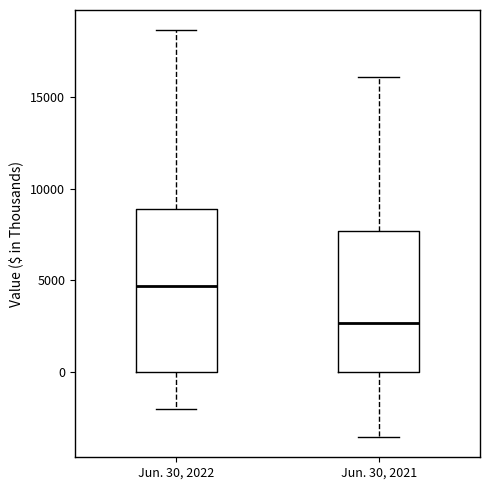

Reading left to right, transcribe this box plot: for each box, give where its median line is, the range the box spans, and where its two whiskers end, as read against the y-axis. The values are not printed on the chart, so give them approximately, as read against the axis.

Jun. 30, 2022: median 4500, box 0 to 9000, whiskers -2000 to 18500
Jun. 30, 2021: median 2500, box 0 to 7500, whiskers -3500 to 16000